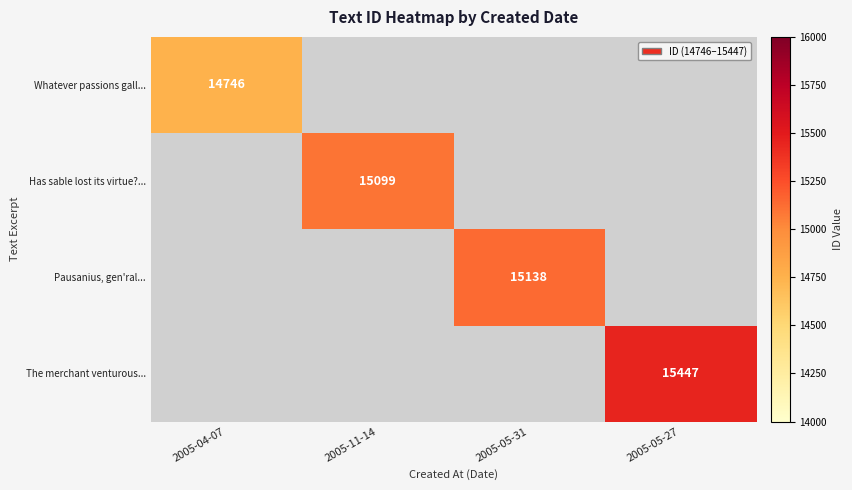

Is it true that Pausanius, gen'ral... equals 20301 at 2005-05-31?

False